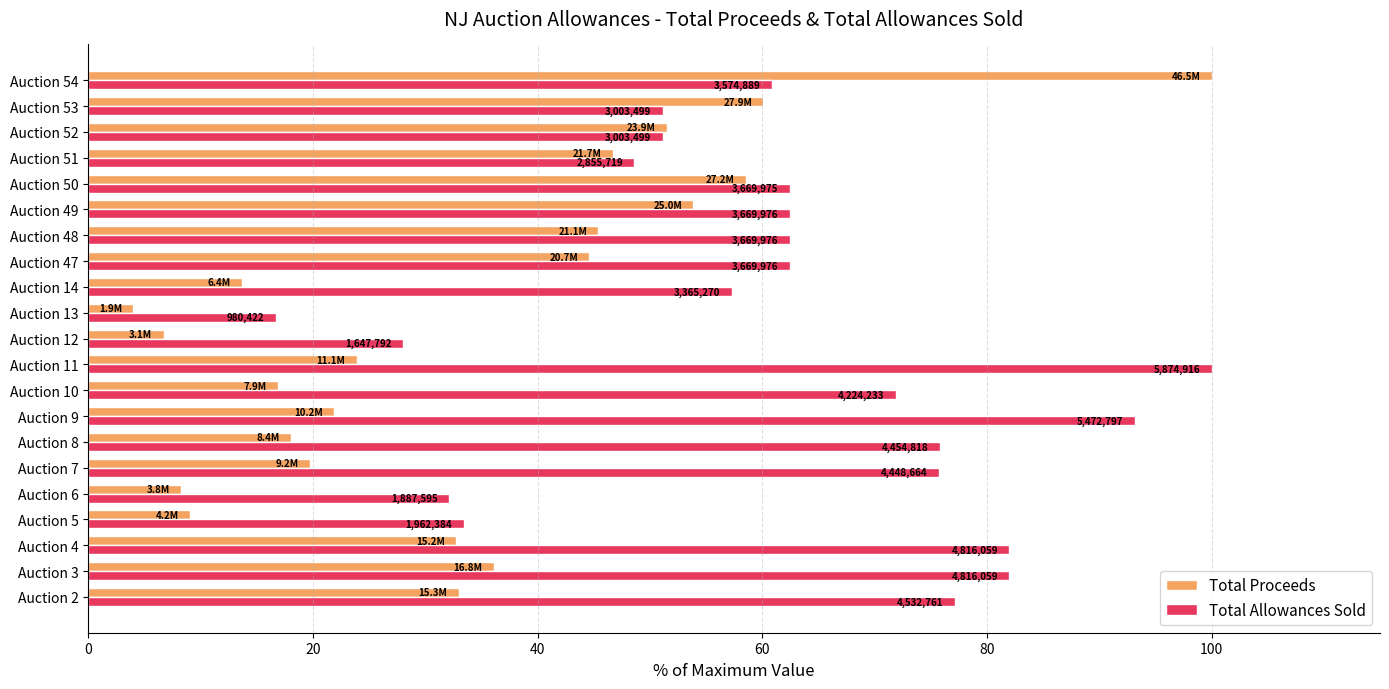

At how many categories does at least one series exceed 99?

2